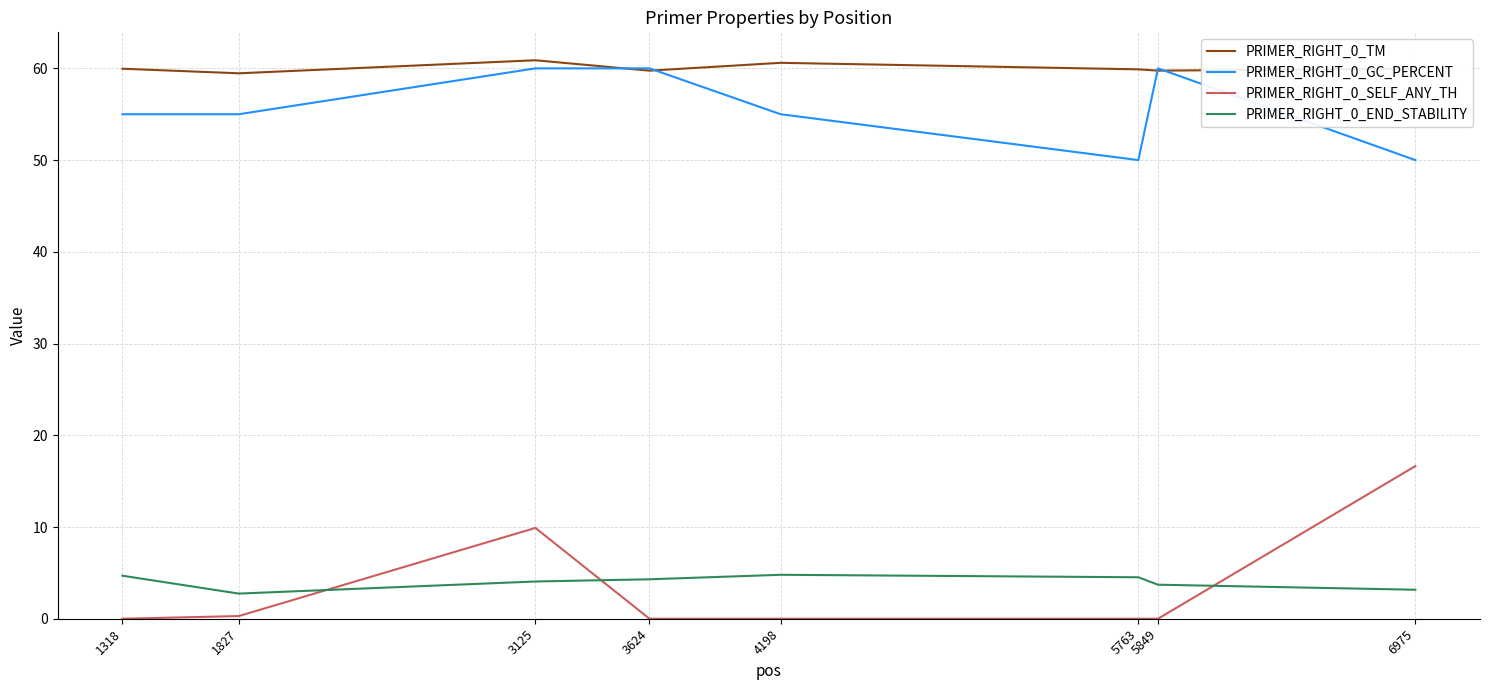

True or false: PRIMER_RIGHT_0_TM has more than 1 interior local peaks.

True